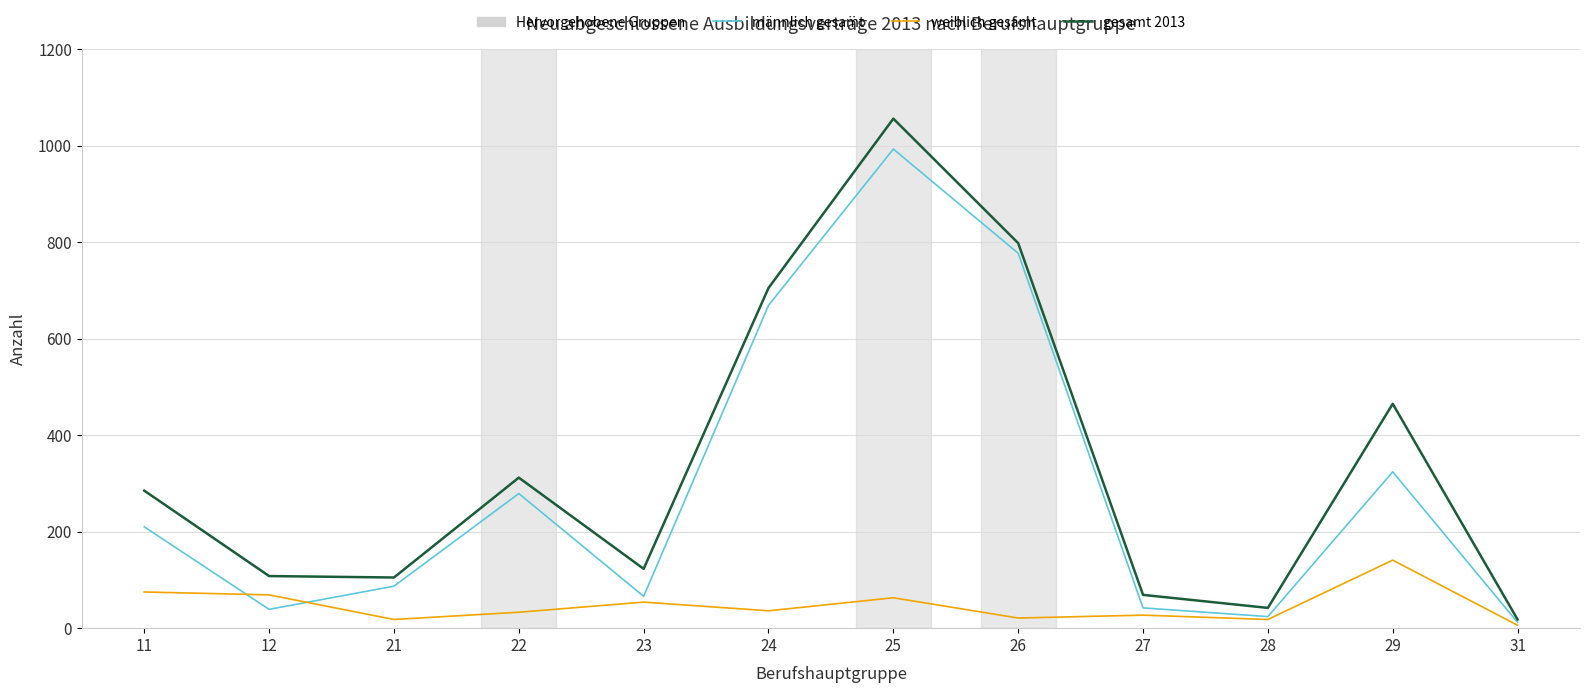

What is the average value of the männlich gesamt series?

294